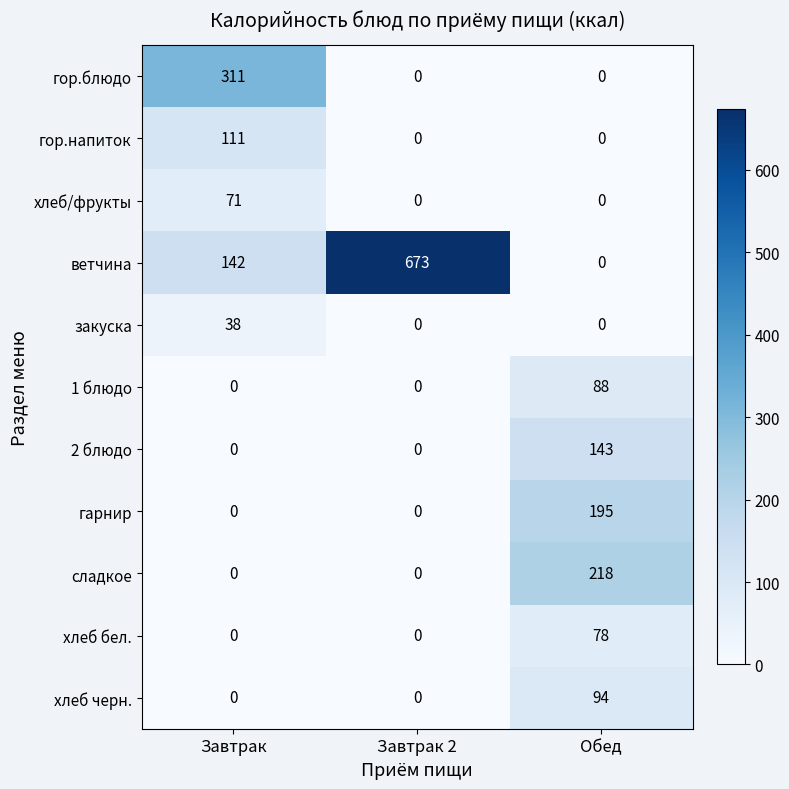

Count the number of categories in the chart.

3